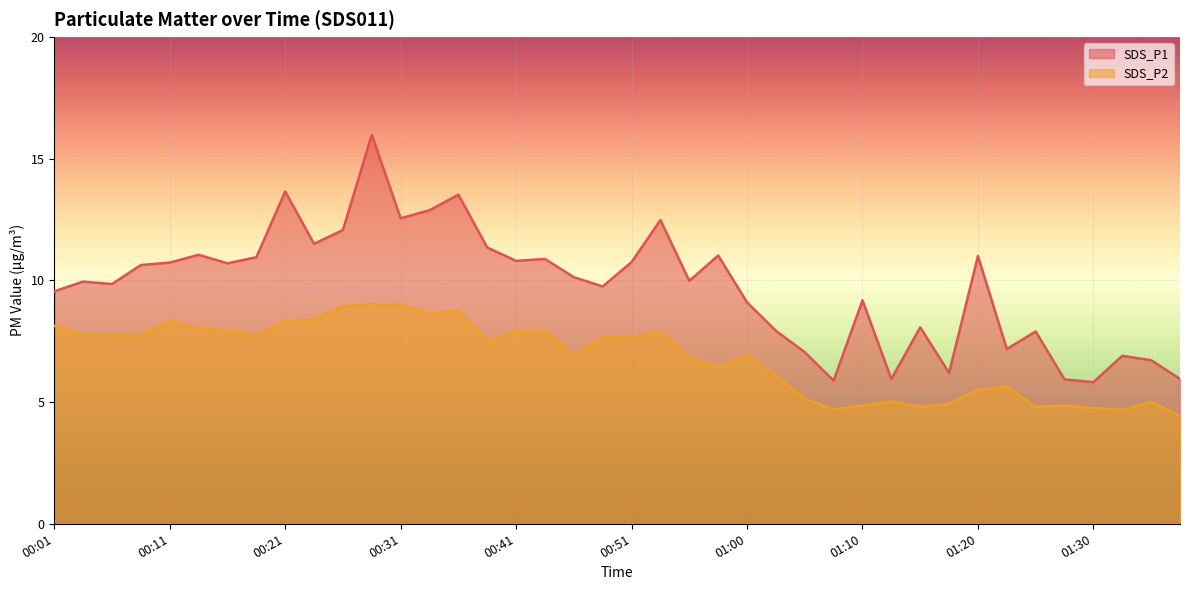

At which category is the sum across all series the highest?

00:28